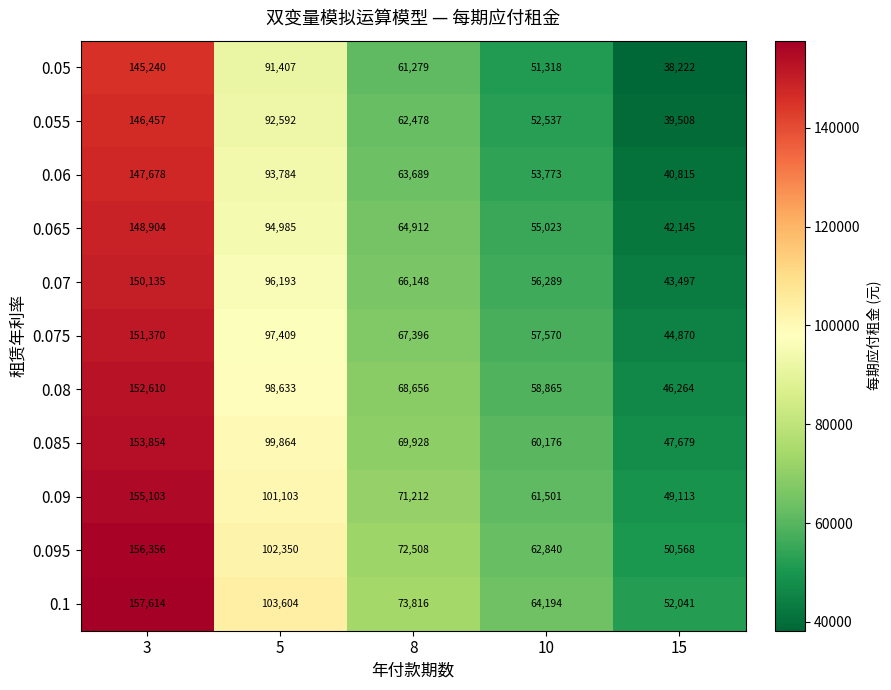

Which series has the largest range (max minus min)?

0.05